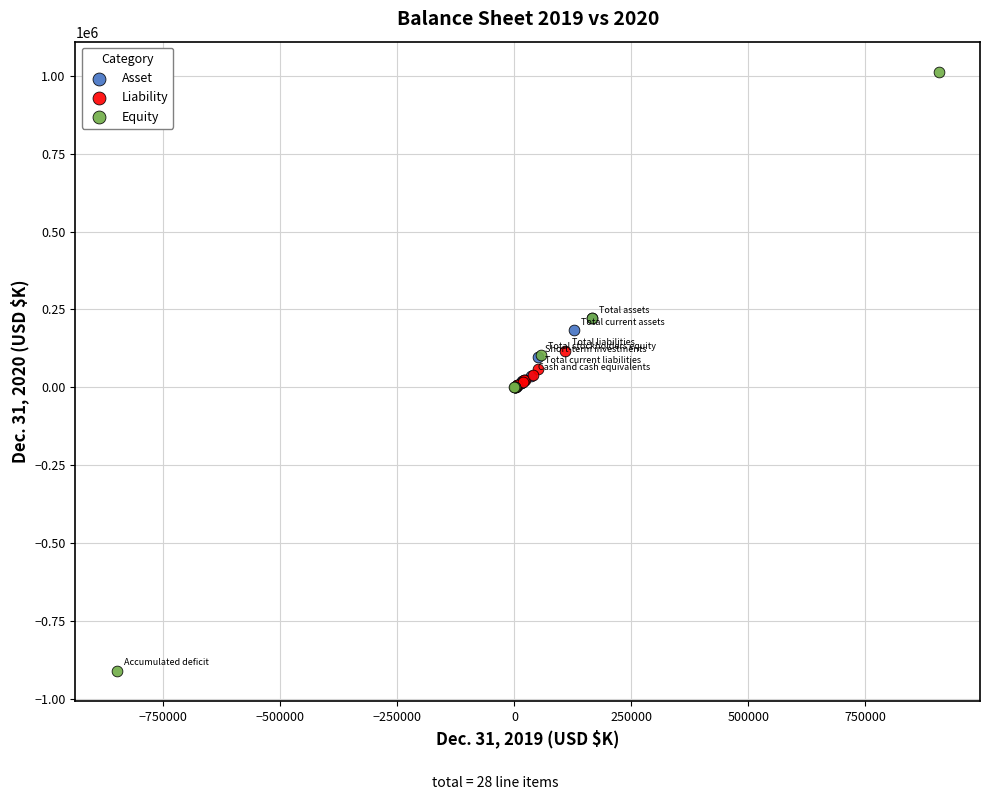

Which series contains the highest Y value?

Equity